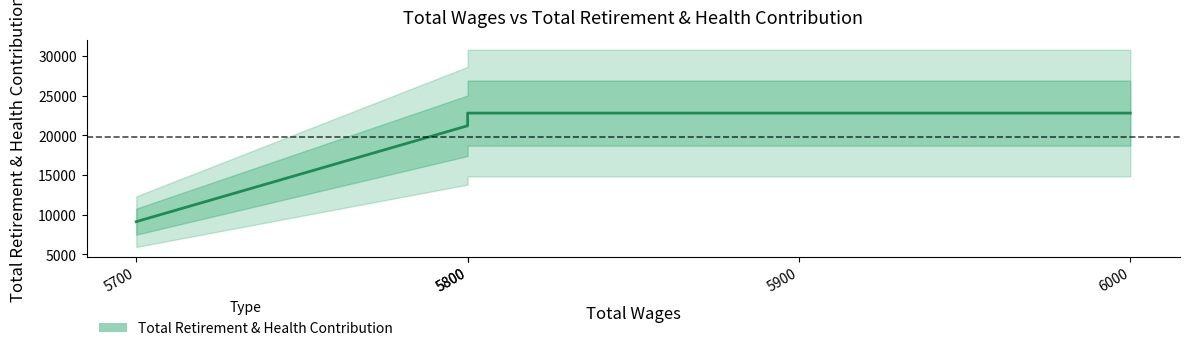

The value at 5900.0 is 32900. True or false?

False